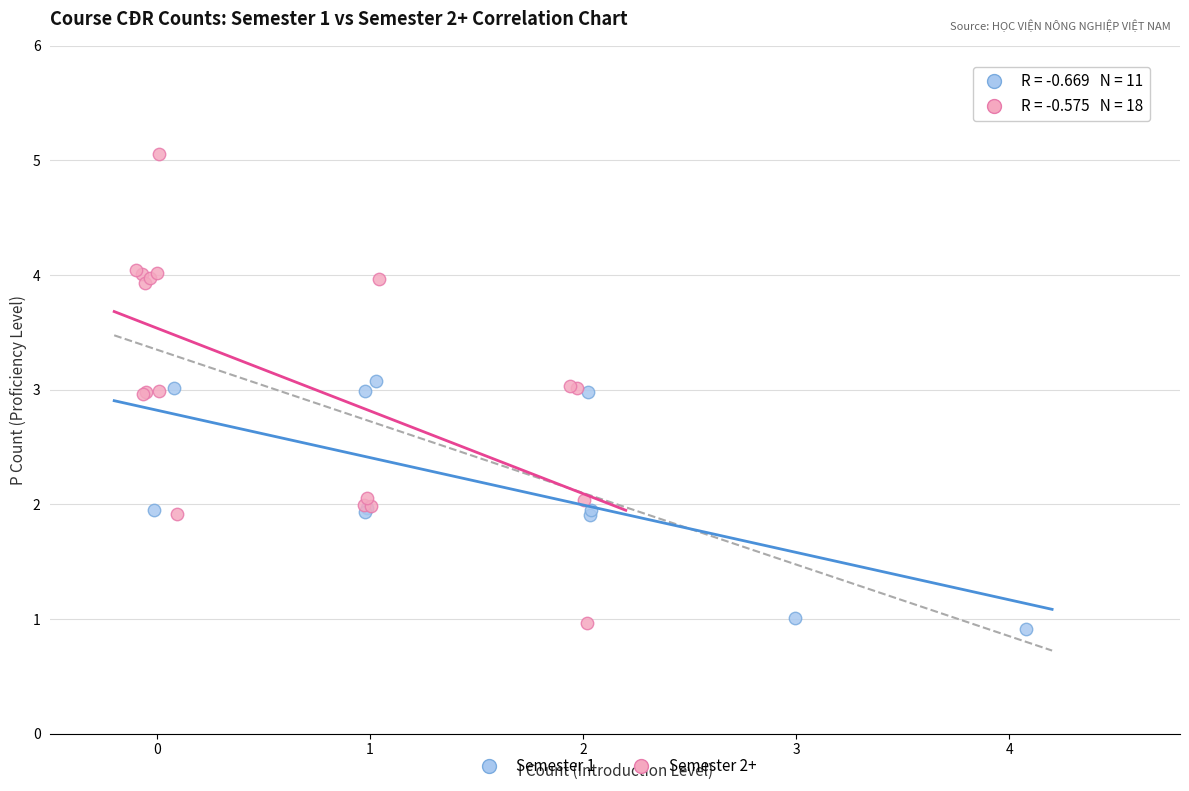

Which series reaches the maximum Y coordinate?

Semester 2+